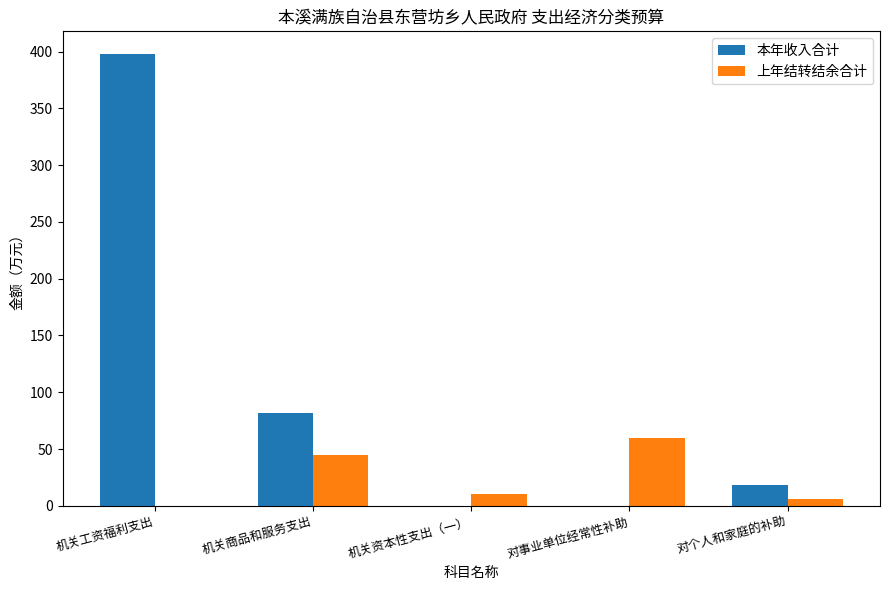

What is the total value across all series at 机关工资福利支出?

397.9